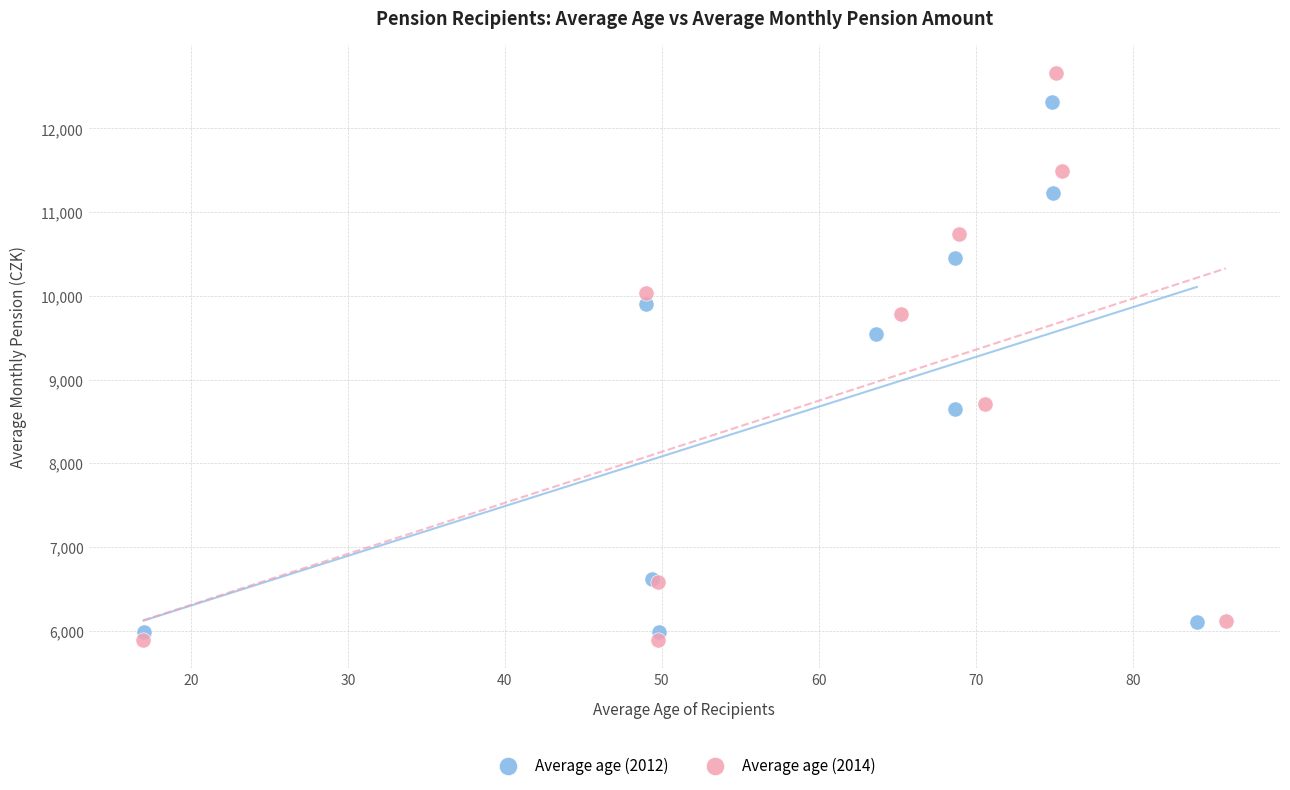

Which series contains the lowest Y value?

Average age (2014)